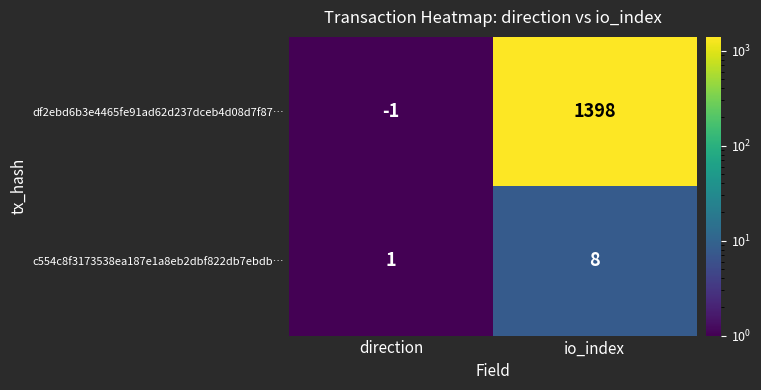

The c554c8f3173538ea187e1a8eb2dbf822db7ebdb… series shows 4 at io_index. True or false?

False